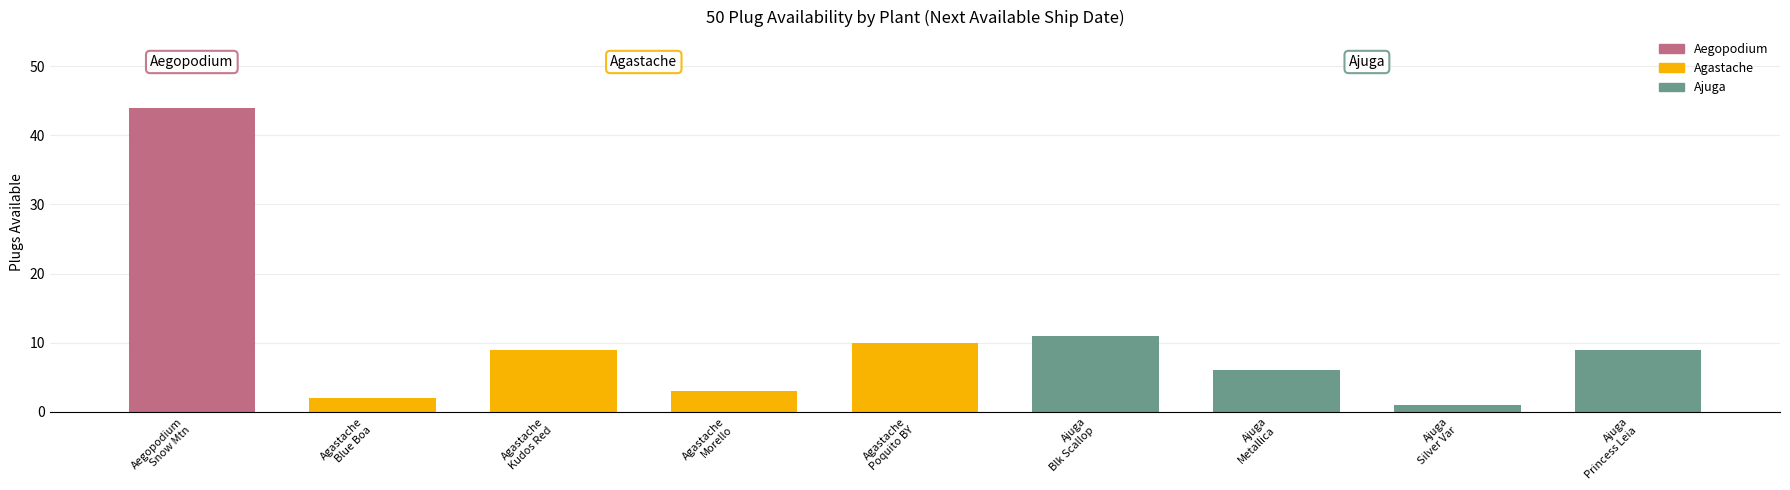

What is the ratio of the value at Ajuga
Blk Scallop to the value at Agastache
Kudos Red?

1.2